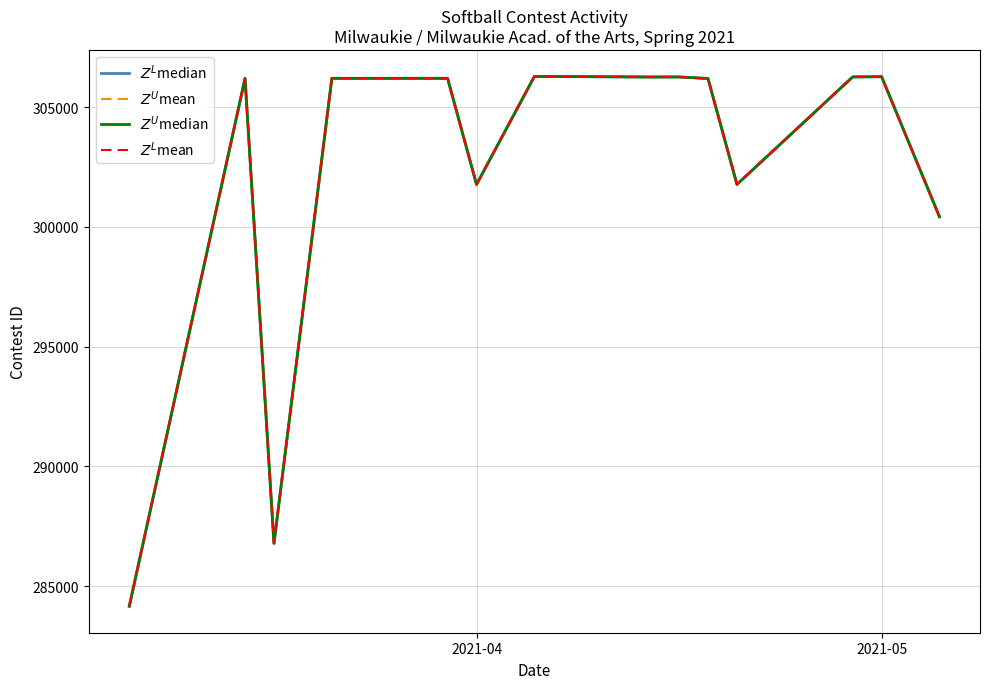

What is the greatest value displayed?

306278